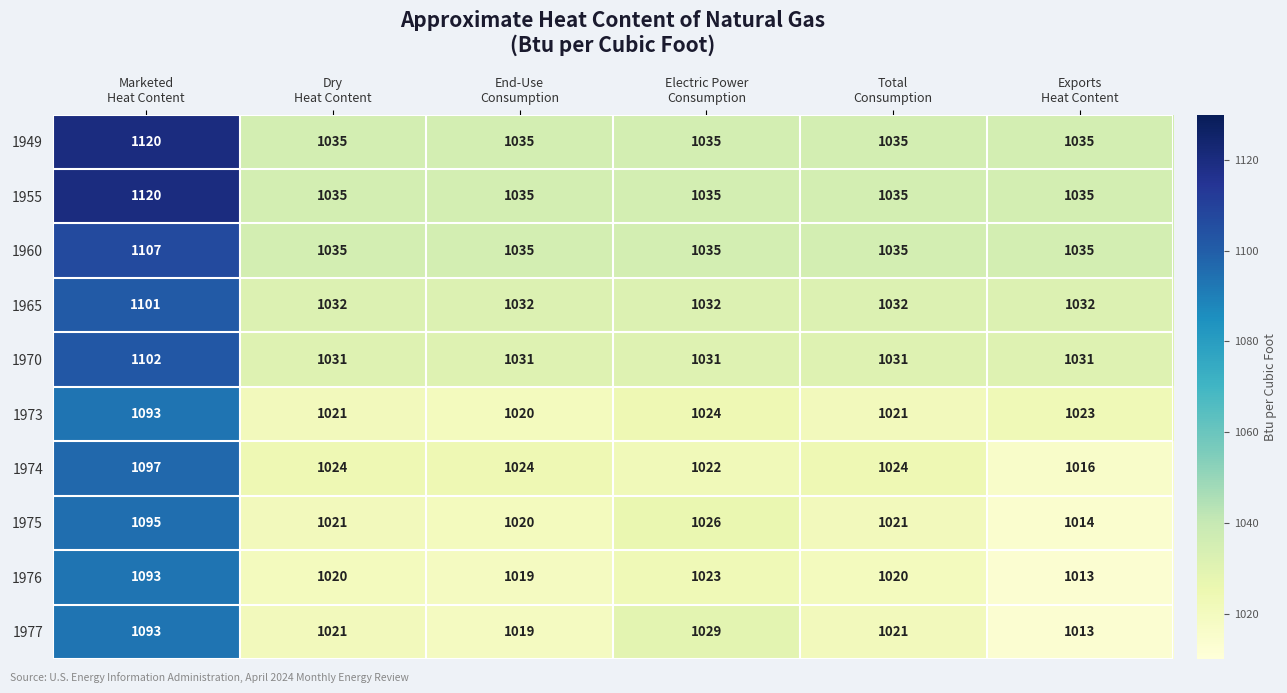

What is the total value across all series at Marketed
Heat Content?

11021